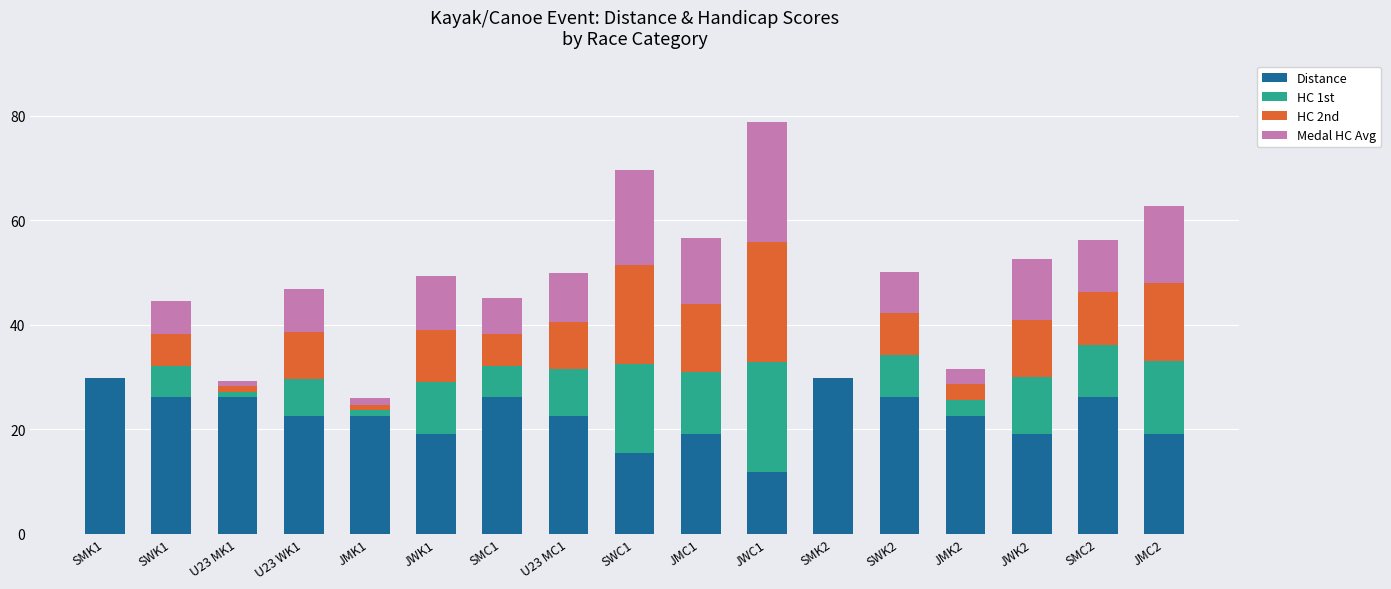

At which category is the sum across all series the highest?

JWC1